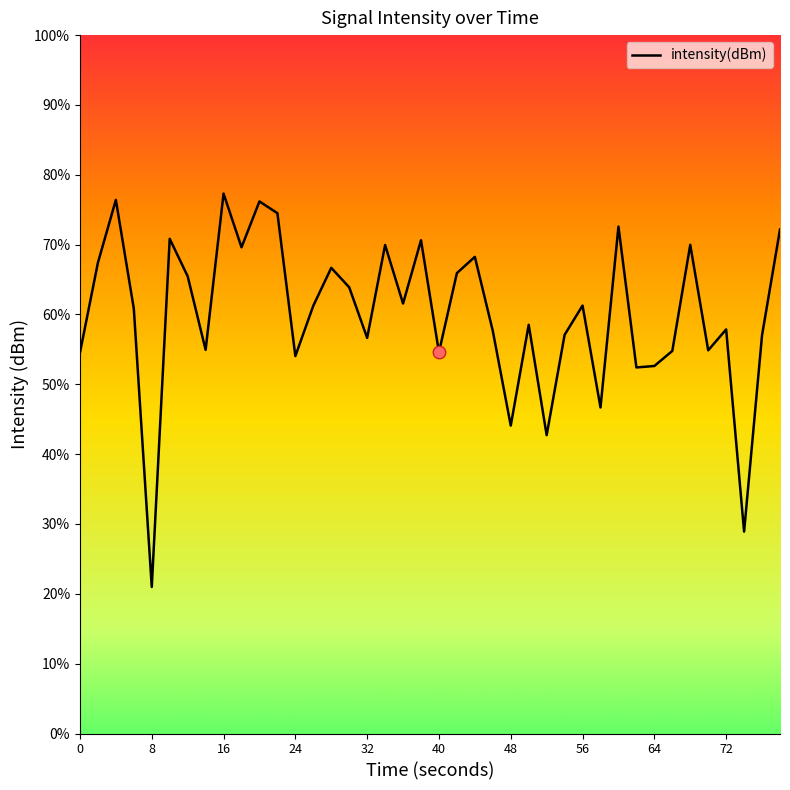

Does the chart display data point markers on the line(s)?

No